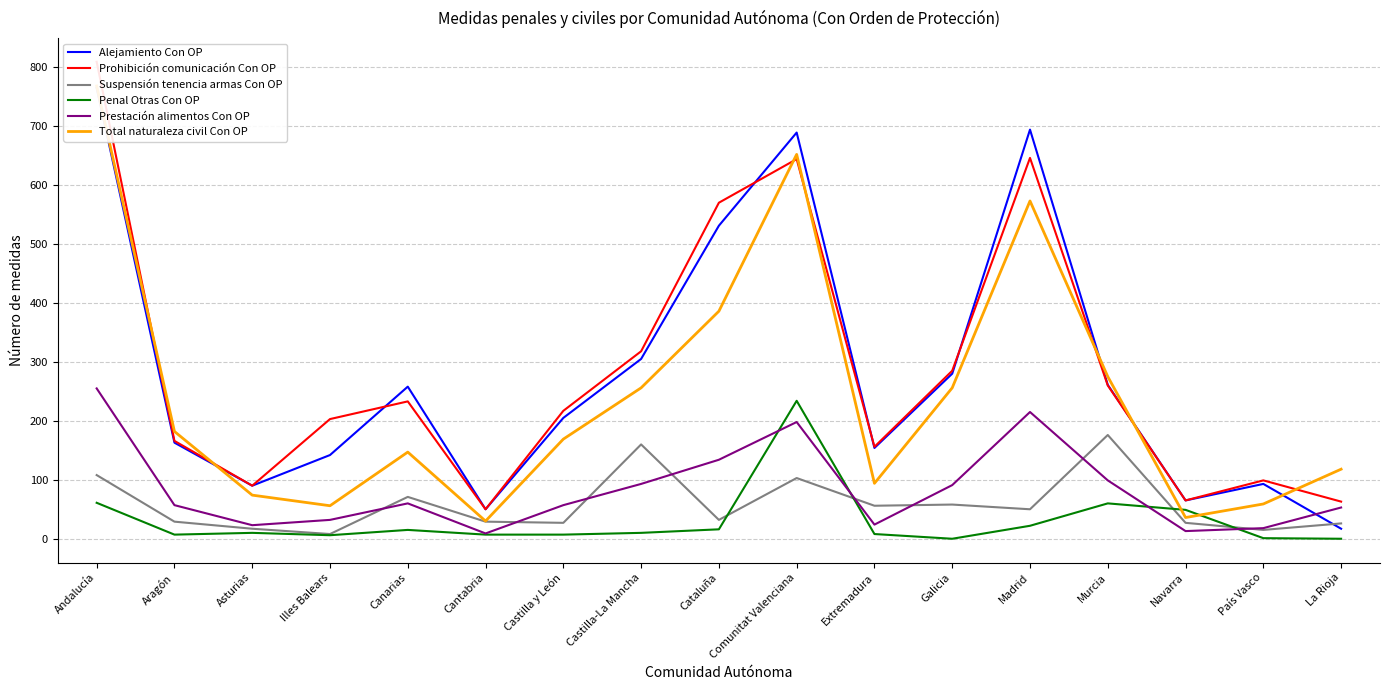

At Cataluña, list the series in order from smallest to largest.

Penal Otras Con OP, Suspensión tenencia armas Con OP, Prestación alimentos Con OP, Total naturaleza civil Con OP, Alejamiento Con OP, Prohibición comunicación Con OP